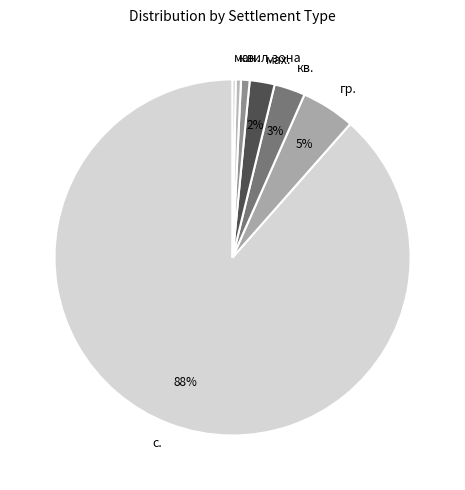

Is there a majority slice in this chart?

Yes